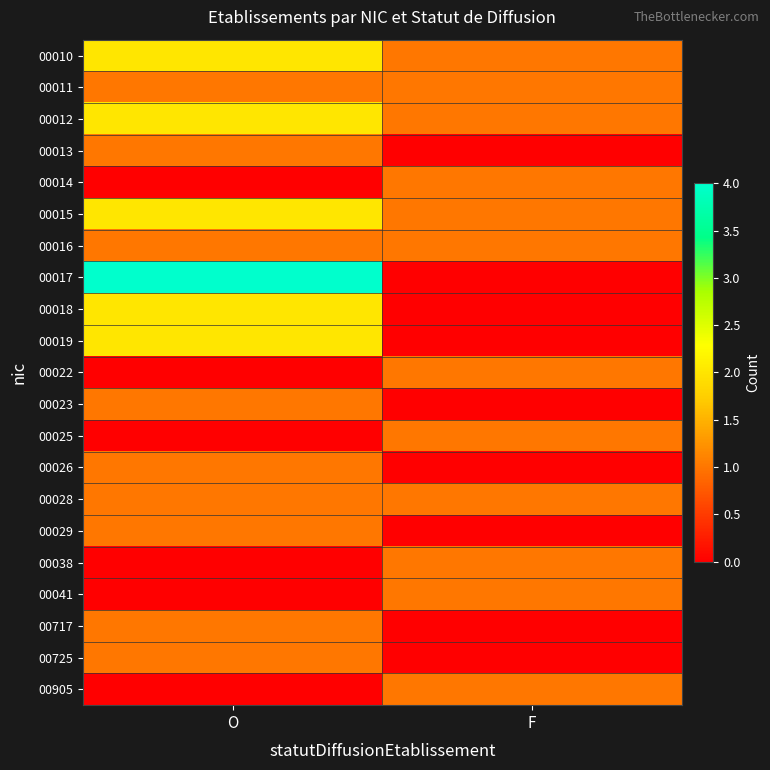

Which series has the widest spread of values?

00017